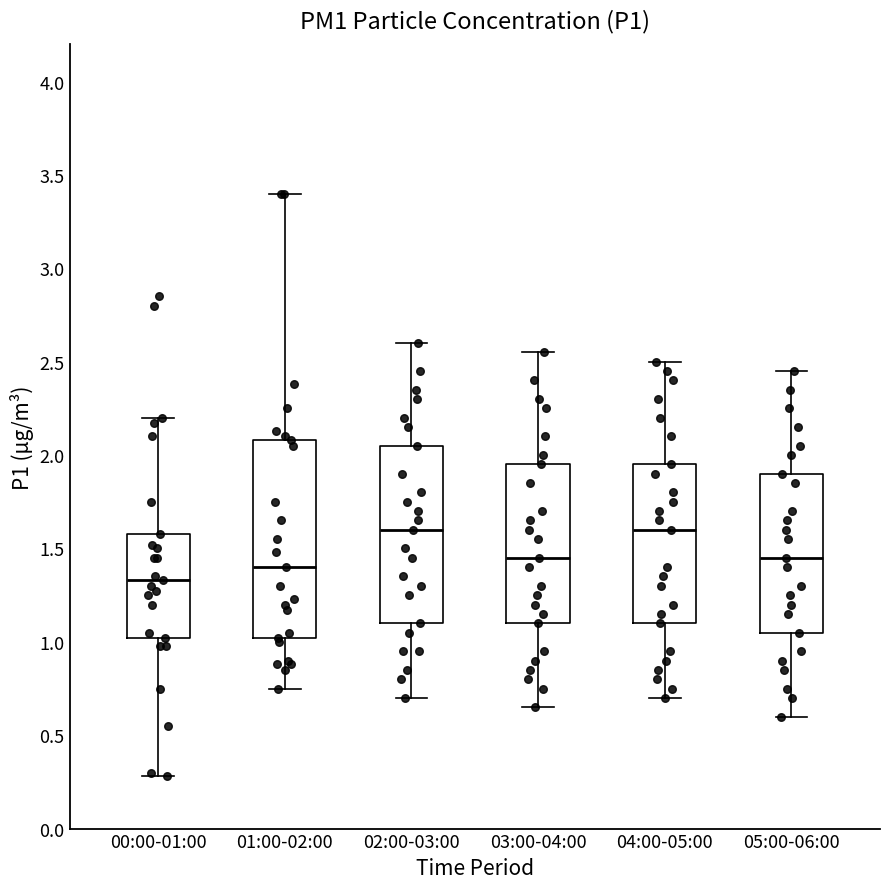

Reading left to right, read every box against the y-axis: the position of its median line, the range the box covers, and the ends of its whiskers. The values are not printed on the chart, so give them approximately, as read against the axis.

00:00-01:00: median 1.35, box 1.00 to 1.60, whiskers 0.30 to 2.20
01:00-02:00: median 1.40, box 1.00 to 2.10, whiskers 0.75 to 3.40
02:00-03:00: median 1.60, box 1.10 to 2.05, whiskers 0.70 to 2.60
03:00-04:00: median 1.45, box 1.10 to 1.95, whiskers 0.65 to 2.55
04:00-05:00: median 1.60, box 1.10 to 1.95, whiskers 0.70 to 2.50
05:00-06:00: median 1.45, box 1.05 to 1.90, whiskers 0.60 to 2.45